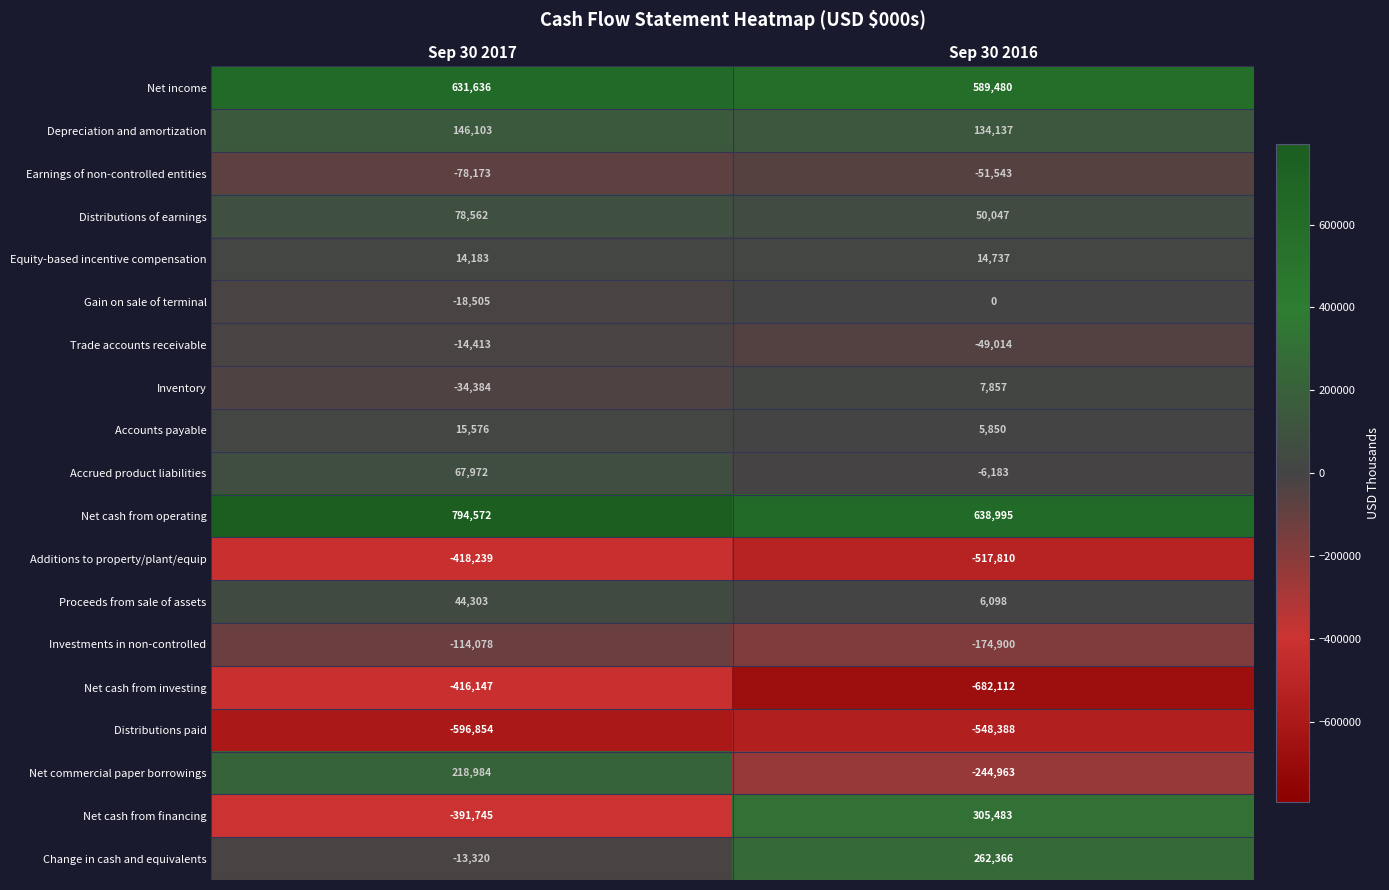

At which label is Gain on sale of terminal closest to -9252?

Sep 30 2016